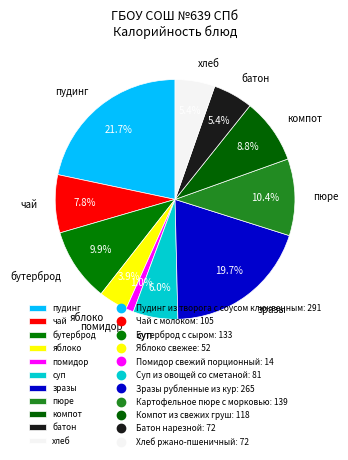

How much of the chart is everything except чай?

92.2%